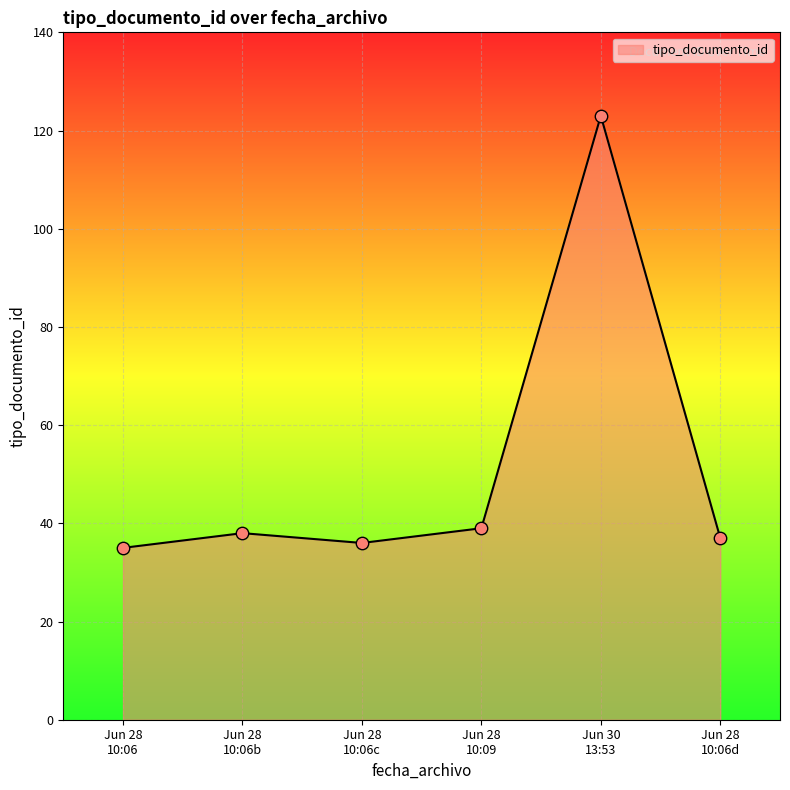

What is the average value?

51